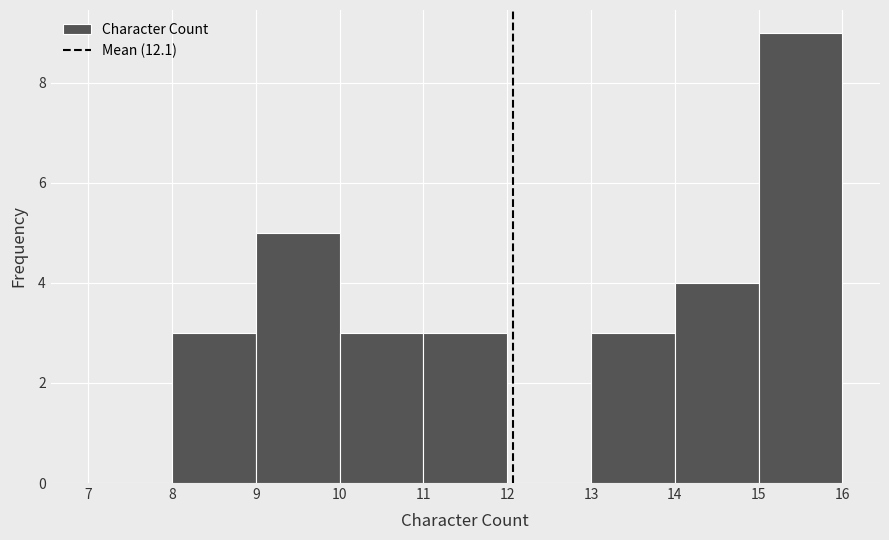

Reading left to right, list every bar in this chart as the range it spans on the x-axis followed by its height. The values are not printed on the chart, so give them approximately, as read against the axis.

7 to 8: 0
8 to 9: 3
9 to 10: 5
10 to 11: 3
11 to 12: 3
12 to 13: 0
13 to 14: 3
14 to 15: 4
15 to 16: 9